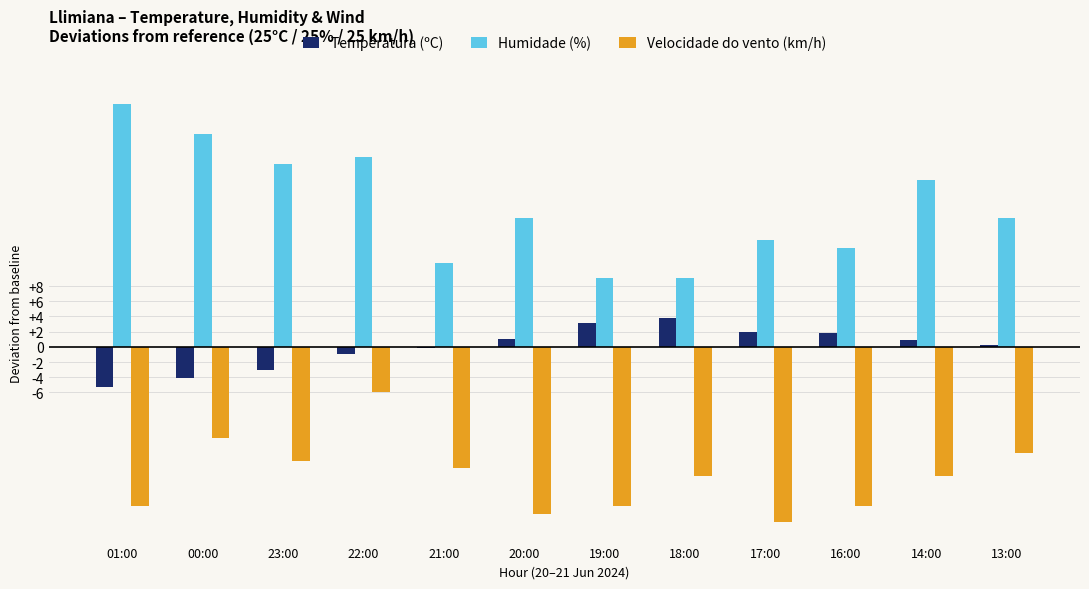

What is the sum of the Temperatura (ºC) values at 00:00 and 13:00?

-3.9